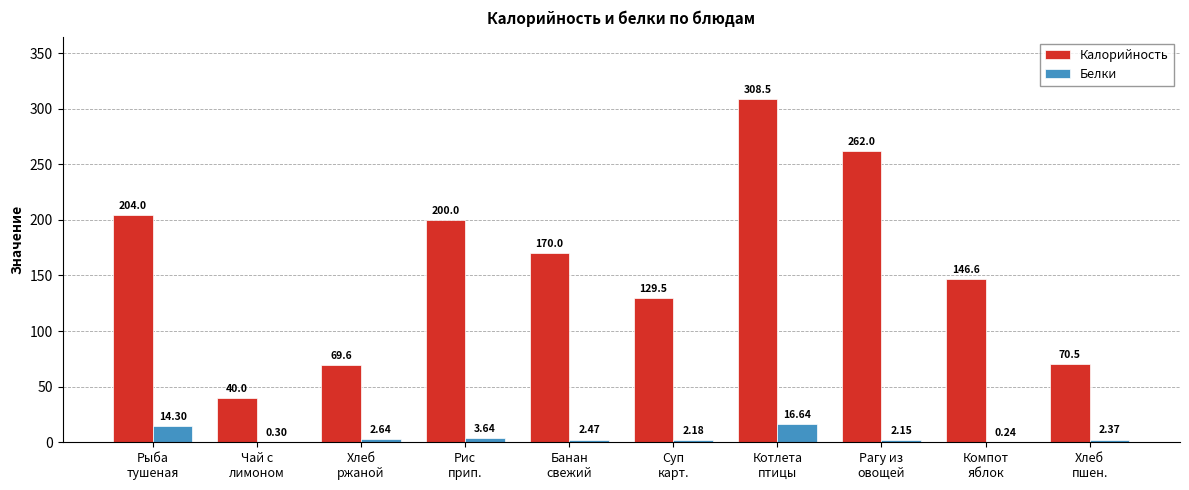

Which series has the largest total across all categories?

Калорийность